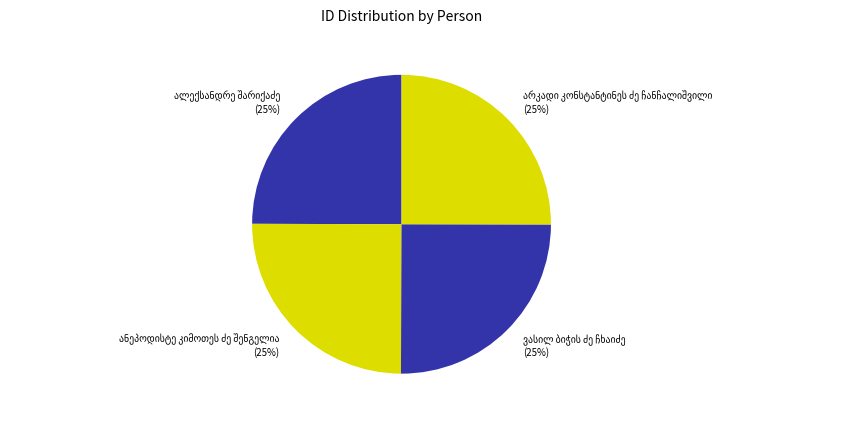

To the nearest percent, what is the average slice percentage?

25%